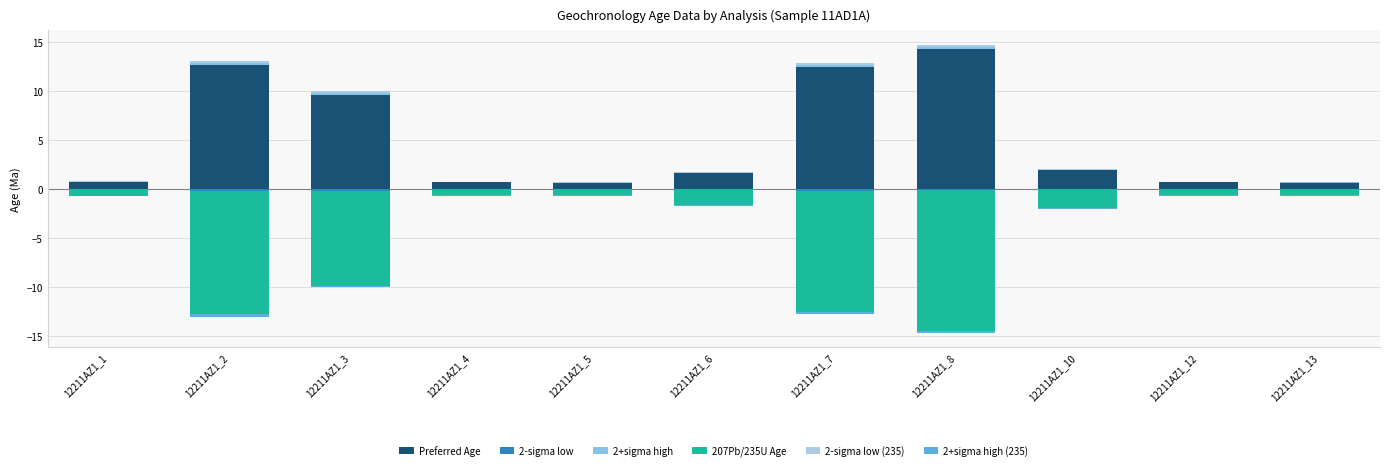

Reading left to right, extract all data points from this chart.

Preferred Age: 12211AZ1_1=0.6	12211AZ1_2=12.6	12211AZ1_3=9.6	12211AZ1_4=0.6	12211AZ1_5=0.6	12211AZ1_6=1.6	12211AZ1_7=12.4	12211AZ1_8=14.3	12211AZ1_10=1.9	12211AZ1_12=0.6	12211AZ1_13=0.6
2-sigma low: 12211AZ1_1=-0.0	12211AZ1_2=-0.2	12211AZ1_3=-0.2	12211AZ1_4=-0.0	12211AZ1_5=-0.0	12211AZ1_6=-0.1	12211AZ1_7=-0.2	12211AZ1_8=-0.2	12211AZ1_10=-0.1	12211AZ1_12=-0.0	12211AZ1_13=-0.0
2+sigma high: 12211AZ1_1=0.0	12211AZ1_2=0.2	12211AZ1_3=0.2	12211AZ1_4=0.0	12211AZ1_5=0.0	12211AZ1_6=0.1	12211AZ1_7=0.2	12211AZ1_8=0.2	12211AZ1_10=0.1	12211AZ1_12=0.0	12211AZ1_13=0.0
207Pb/235U Age: 12211AZ1_1=-0.7	12211AZ1_2=-12.6	12211AZ1_3=-9.7	12211AZ1_4=-0.7	12211AZ1_5=-0.7	12211AZ1_6=-1.6	12211AZ1_7=-12.4	12211AZ1_8=-14.3	12211AZ1_10=-1.9	12211AZ1_12=-0.7	12211AZ1_13=-0.7
2-sigma low (235): 12211AZ1_1=0.1	12211AZ1_2=0.2	12211AZ1_3=0.2	12211AZ1_4=0.0	12211AZ1_5=0.1	12211AZ1_6=0.1	12211AZ1_7=0.2	12211AZ1_8=0.2	12211AZ1_10=0.1	12211AZ1_12=0.1	12211AZ1_13=0.0
2+sigma high (235): 12211AZ1_1=-0.1	12211AZ1_2=-0.2	12211AZ1_3=-0.2	12211AZ1_4=-0.0	12211AZ1_5=-0.1	12211AZ1_6=-0.1	12211AZ1_7=-0.2	12211AZ1_8=-0.2	12211AZ1_10=-0.1	12211AZ1_12=-0.1	12211AZ1_13=-0.0